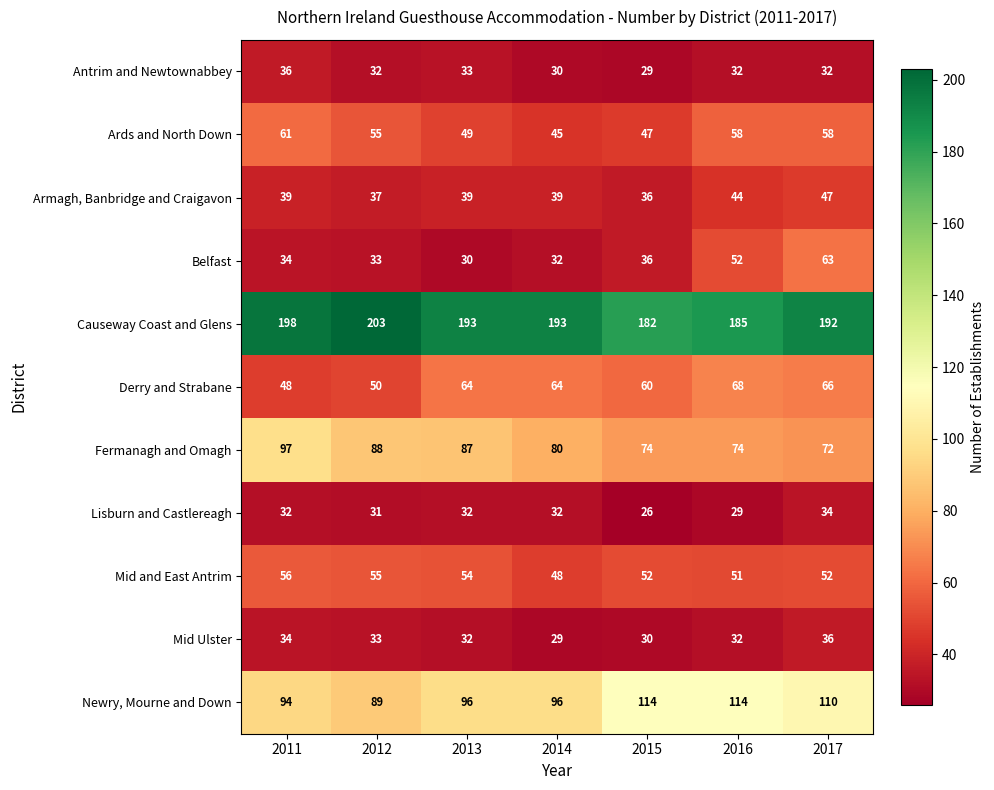

Which series has the largest total across all categories?

Causeway Coast and Glens